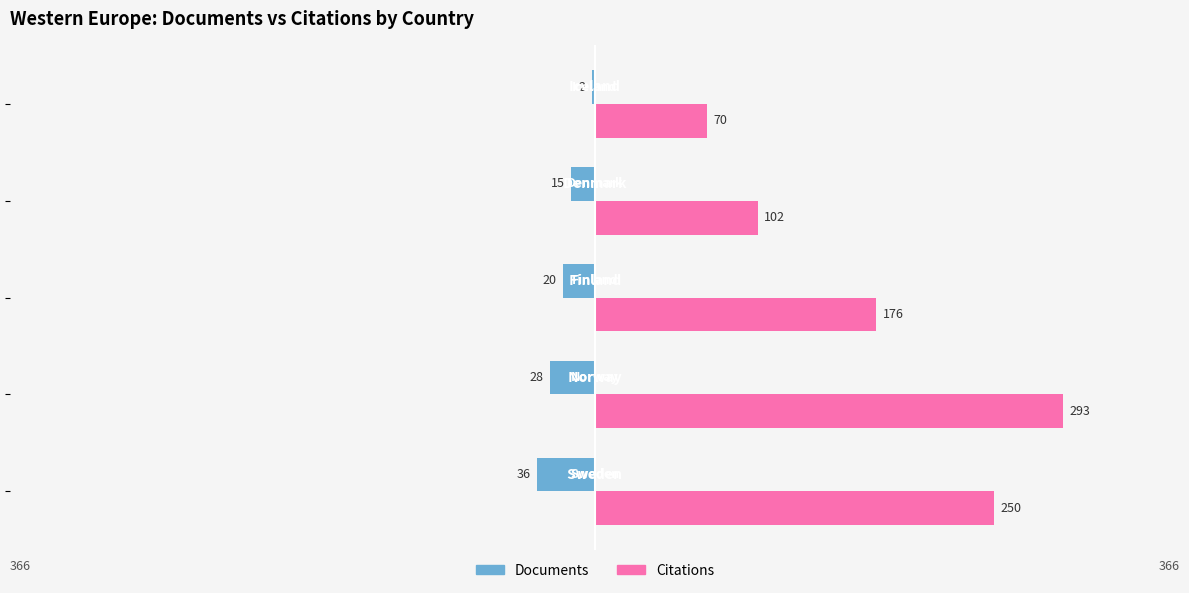

Reading left to right, what are all the values shown in this chart?

Documents: −400=-36	−300=-28	−200=-20	−100=-15	0=-2
Citations: −400=250	−300=293	−200=176	−100=102	0=70